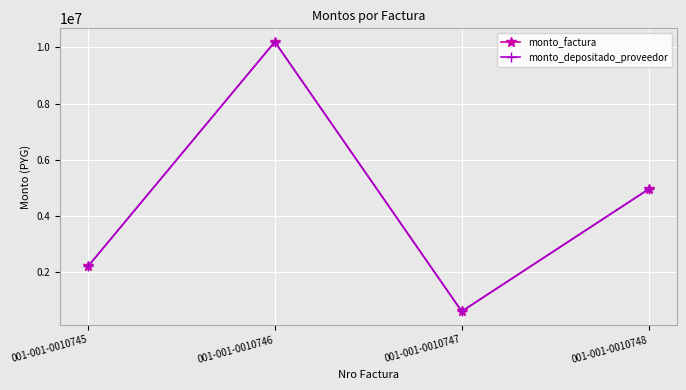

How many interior local peaks does the monto_factura series have?

1